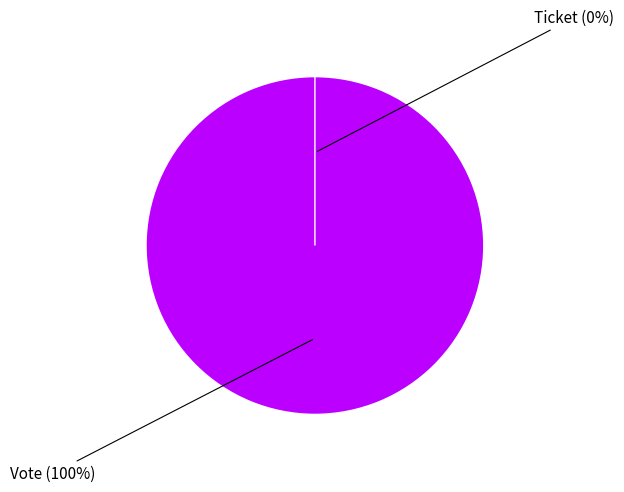

True or false: Vote accounts for 100% of the total.

True